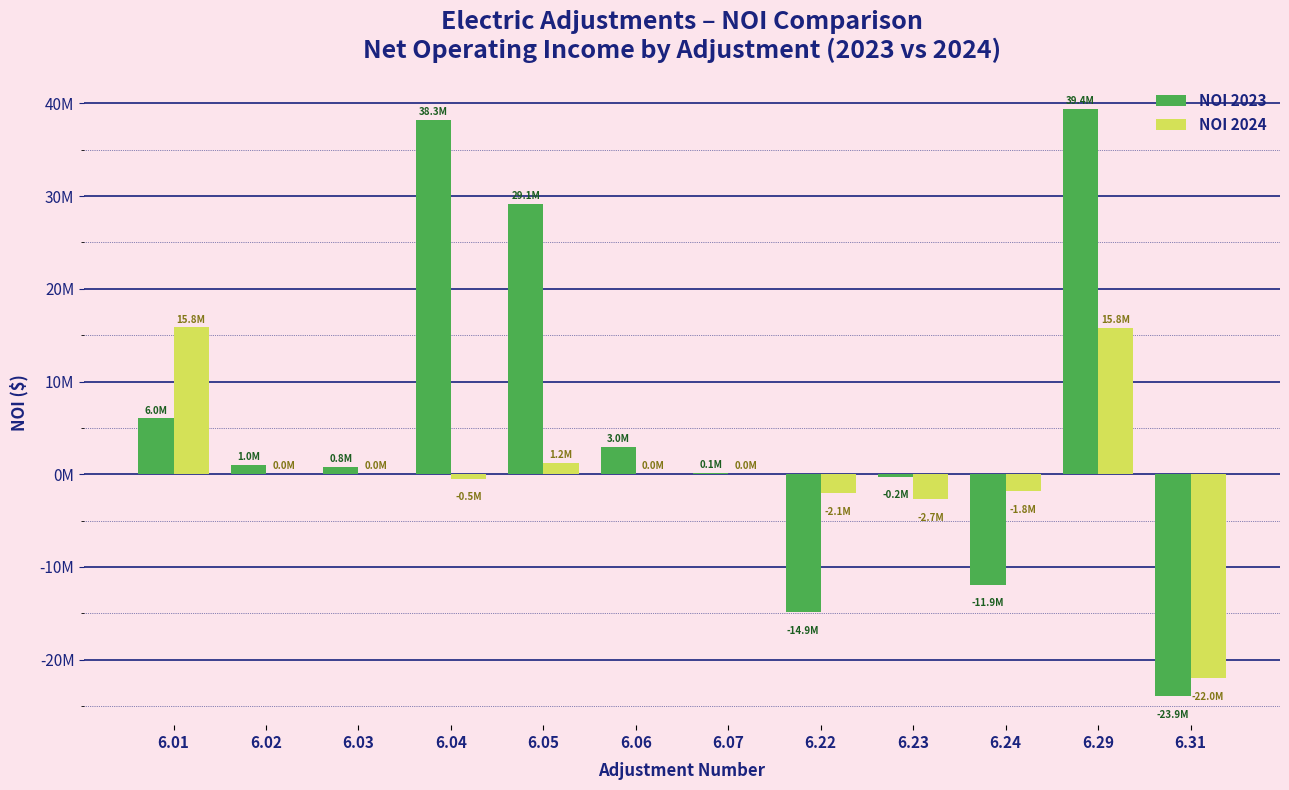

What are all the series names shown in the legend?

NOI 2023, NOI 2024